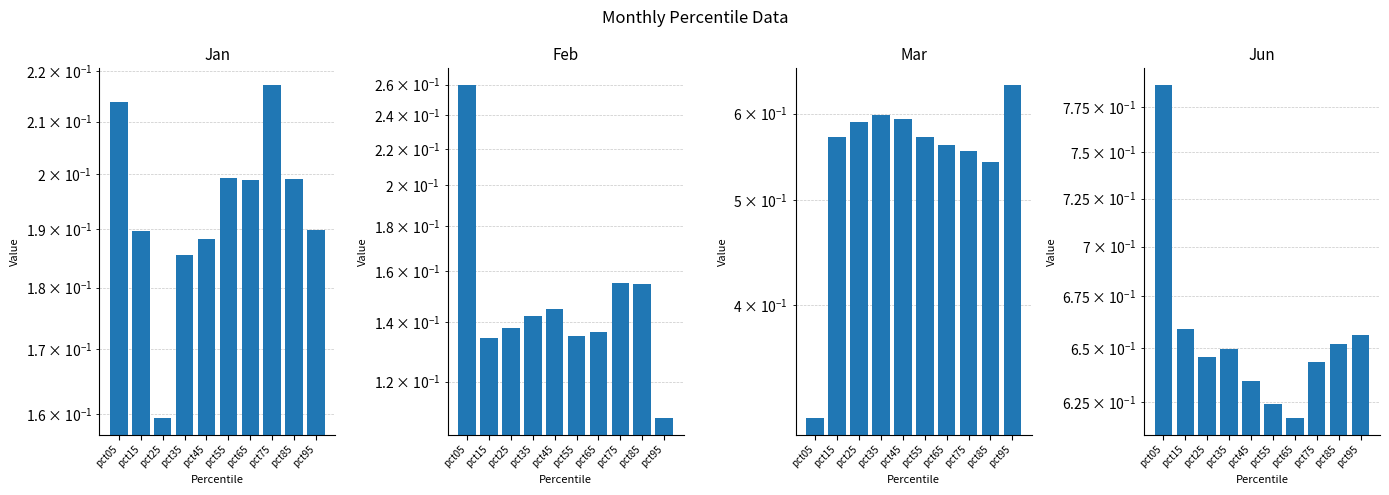

Which category has the highest value in the Mar series?

pct95